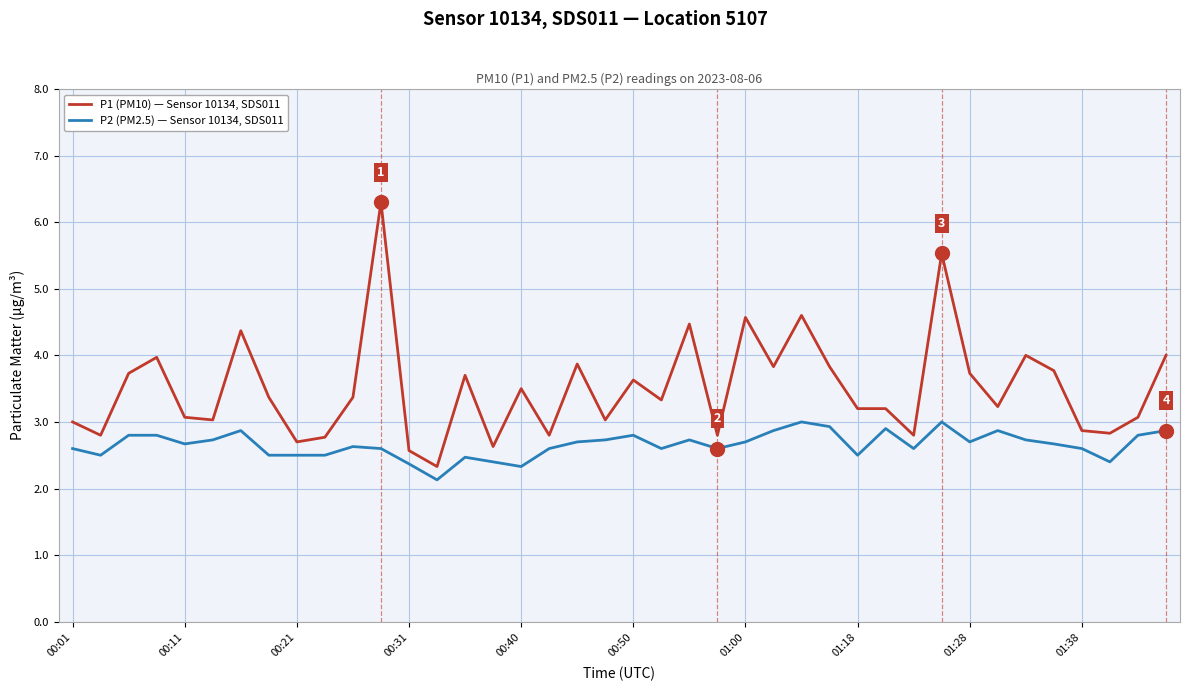

Reading left to right, list all the values displayed in this chart.

P1 (PM10) — Sensor 10134, SDS011: 3.0	2.8	3.7	4.0	3.1	3.0	4.4	3.4	2.7	2.8	3.4	6.3	2.6	2.3	3.7	2.6	3.5	2.8	3.9	3.0	3.6	3.3	4.5	2.8	4.6	3.8	4.6	3.8	3.2	3.2	2.8	5.5	3.7	3.2	4.0	3.8	2.9	2.8	3.1	4.0
P2 (PM2.5) — Sensor 10134, SDS011: 2.6	2.5	2.8	2.8	2.7	2.7	2.9	2.5	2.5	2.5	2.6	2.6	2.4	2.1	2.5	2.4	2.3	2.6	2.7	2.7	2.8	2.6	2.7	2.6	2.7	2.9	3.0	2.9	2.5	2.9	2.6	3.0	2.7	2.9	2.7	2.7	2.6	2.4	2.8	2.9